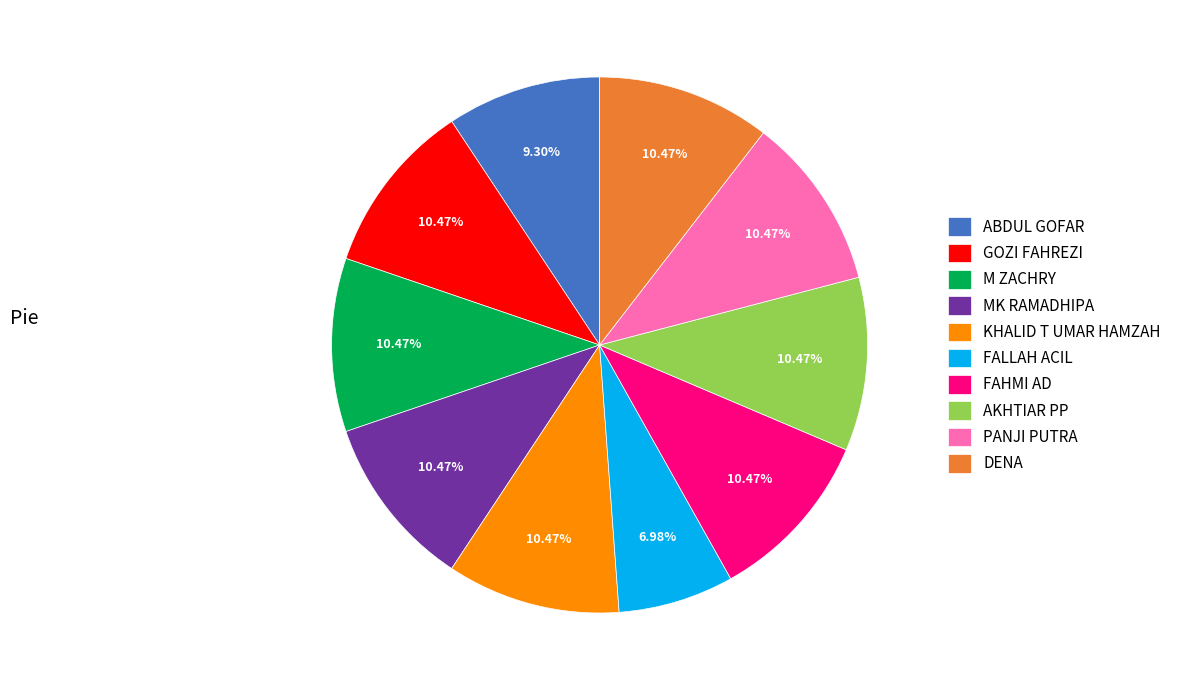

Do MK RAMADHIPA and PANJI PUTRA together represent more than half of the pie?

No